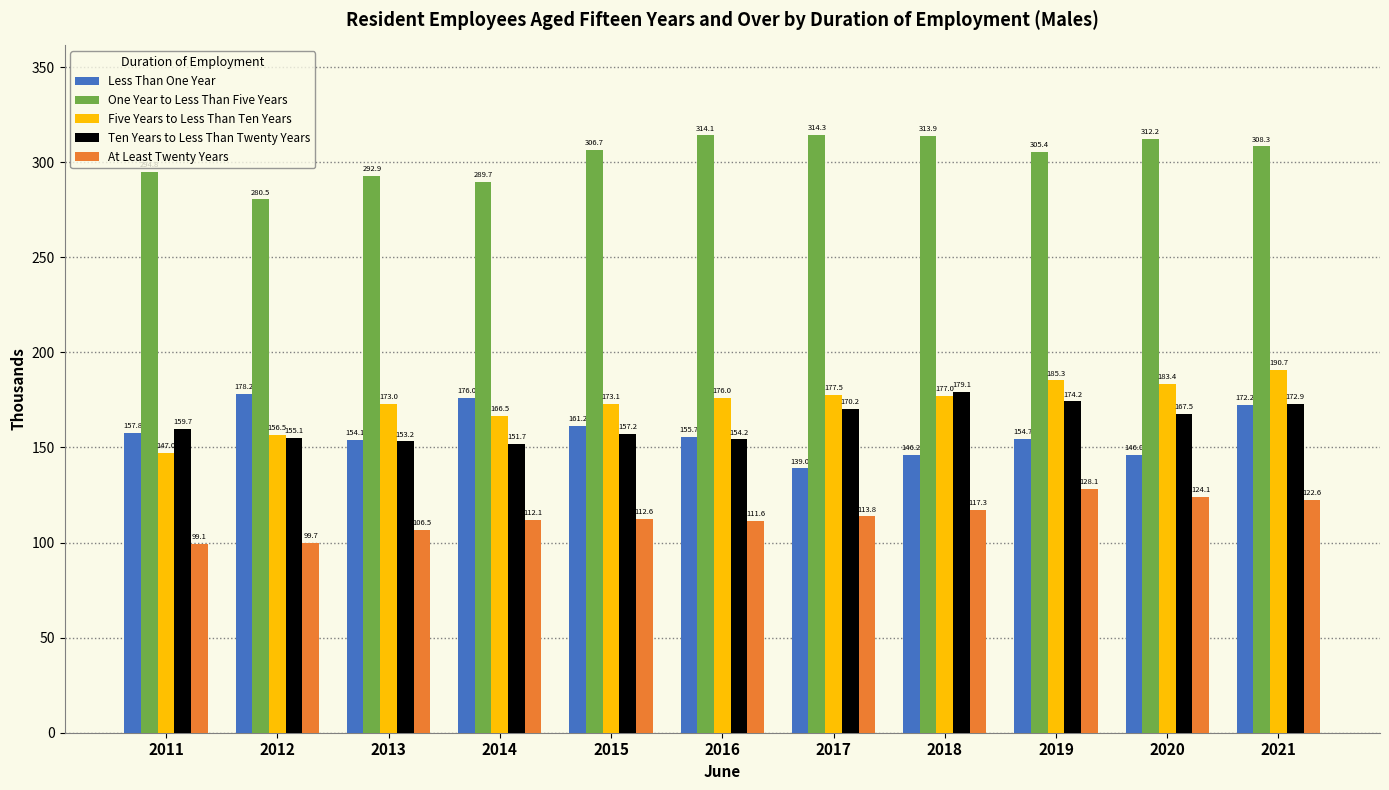

The One Year to Less Than Five Years series shows 187.4 at 2013. True or false?

False